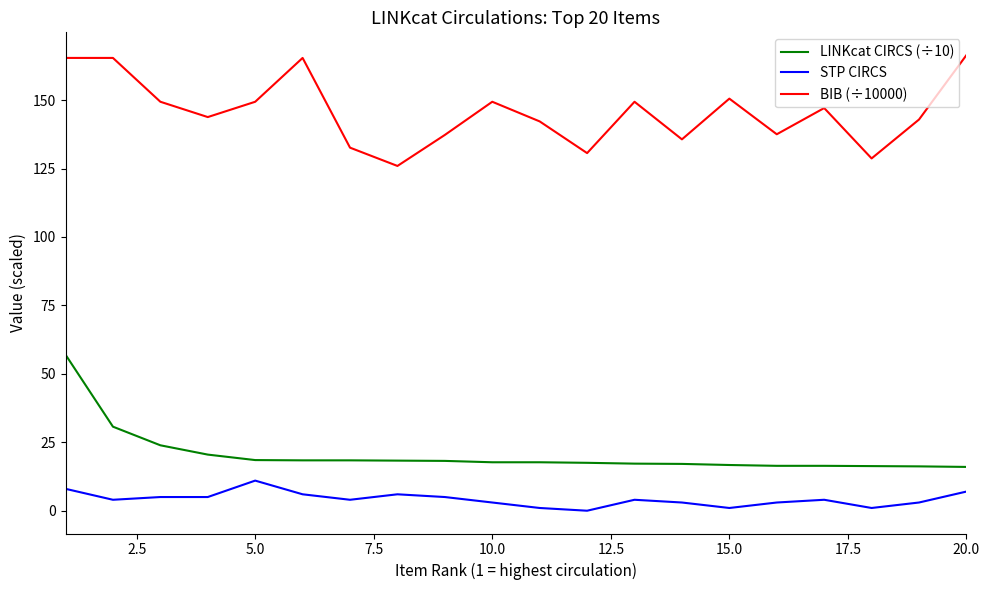

What are all the series names shown in the legend?

LINKcat CIRCS (÷10), STP CIRCS, BIB (÷10000)